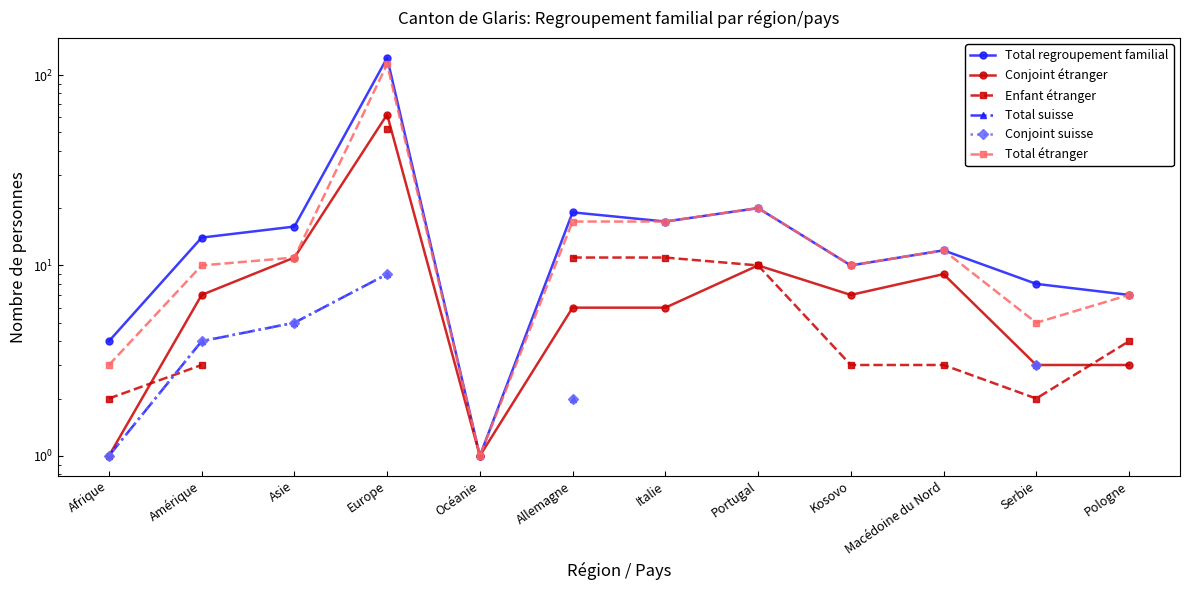

True or false: Conjoint suisse has more than 0 points higher than both neighbors.

False